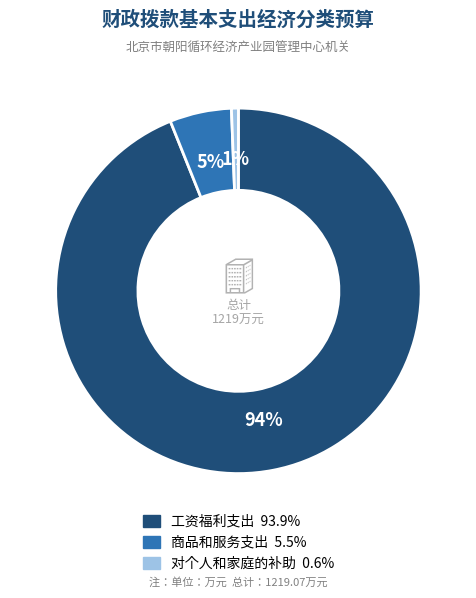

What is the smallest slice in the pie chart?

对个人和家庭的补助